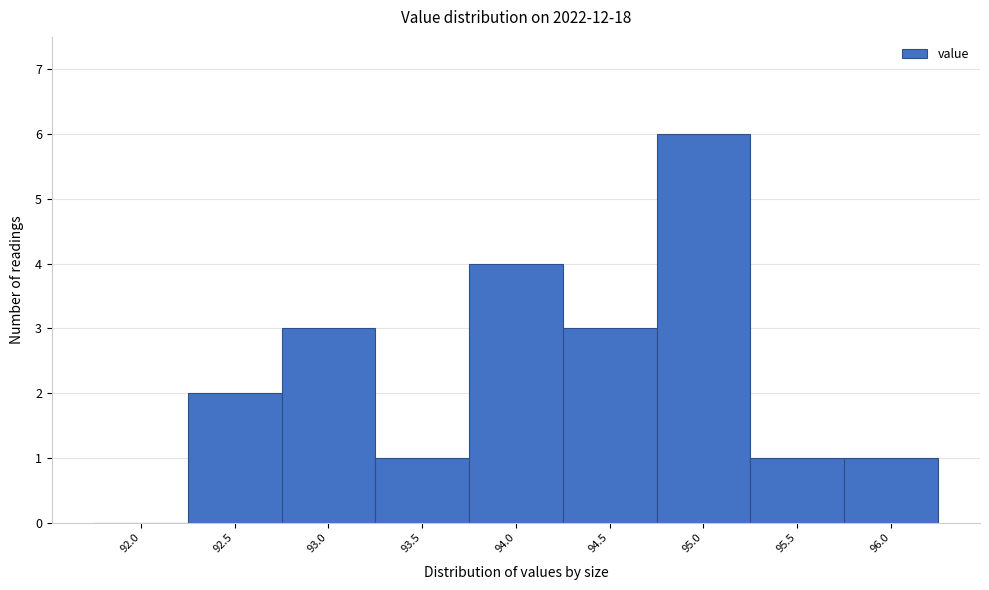

Reading right to left, what are all the values shown in this chart?

96.0=1	95.5=1	95.0=6	94.5=3	94.0=4	93.5=1	93.0=3	92.5=2	92.0=0